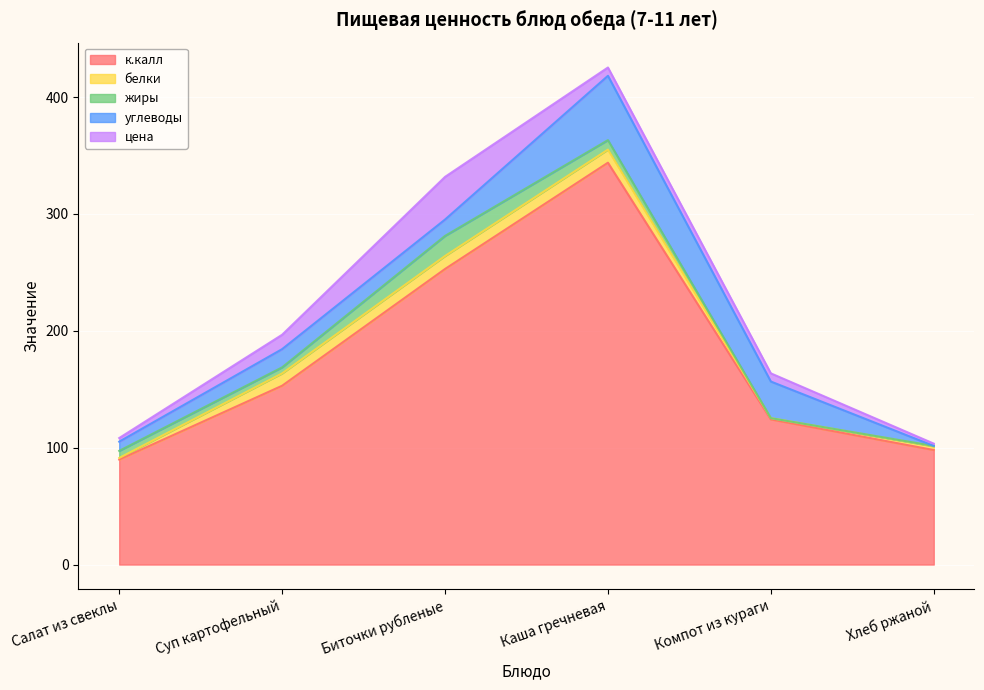

What is the sum of the углеводы values at Биточки рубленые and Суп картофельный?

29.6